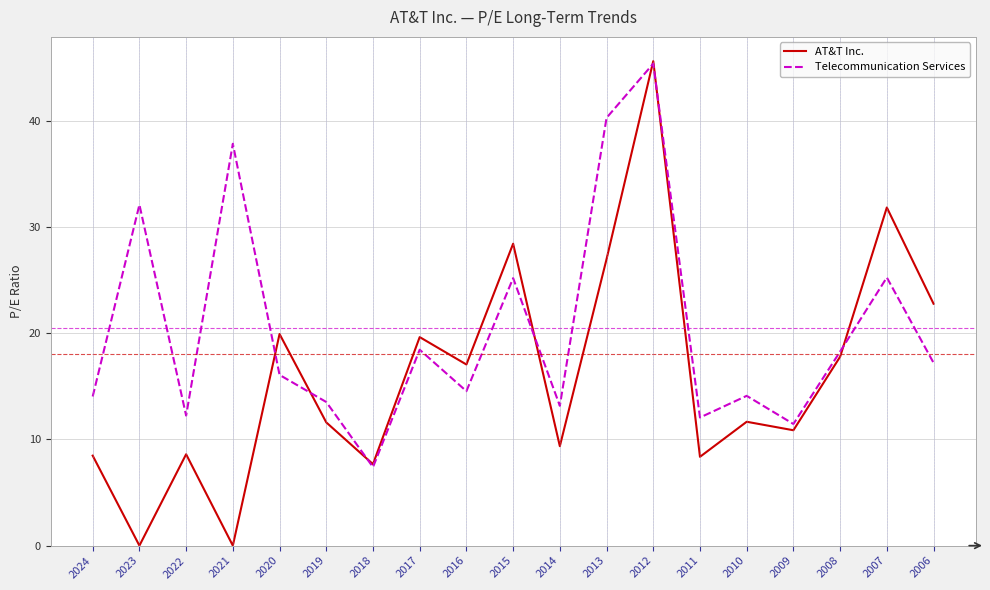

True or false: AT&T Inc. has more than 0 interior local peaks.

True